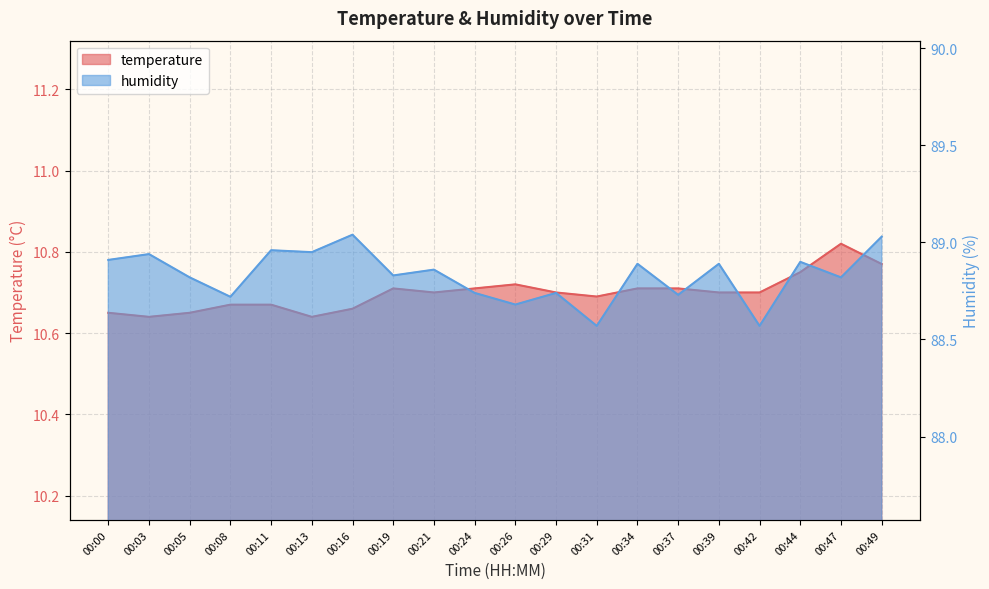

True or false: temperature has a value of 10.7 at 00:21.

True